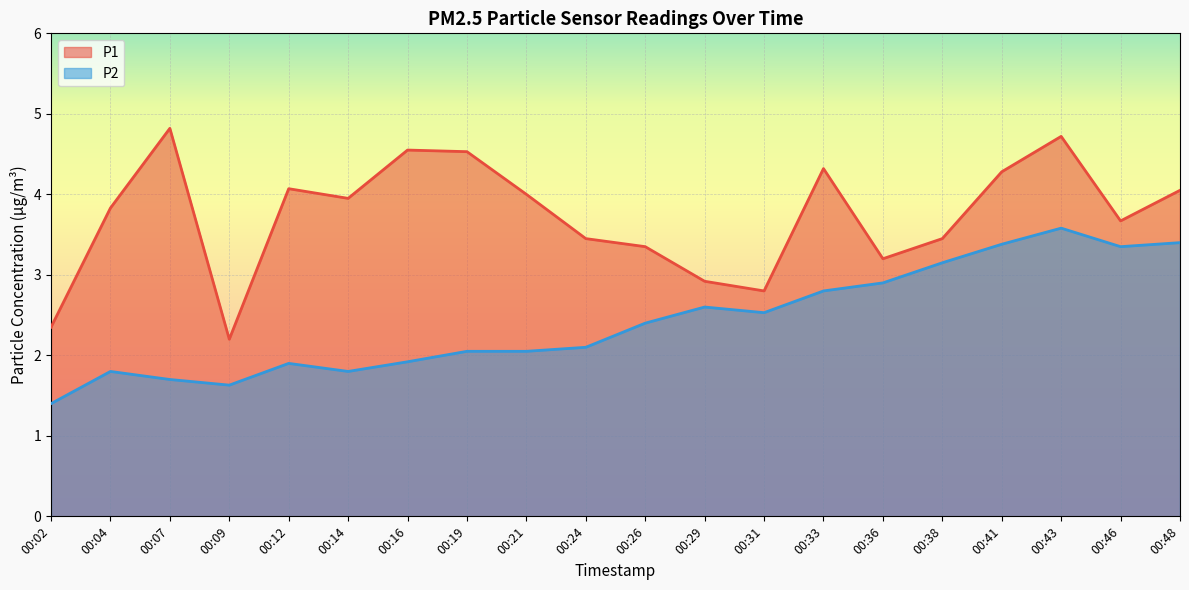

Rank the series by their average value, from highest to lowest.

P1, P2